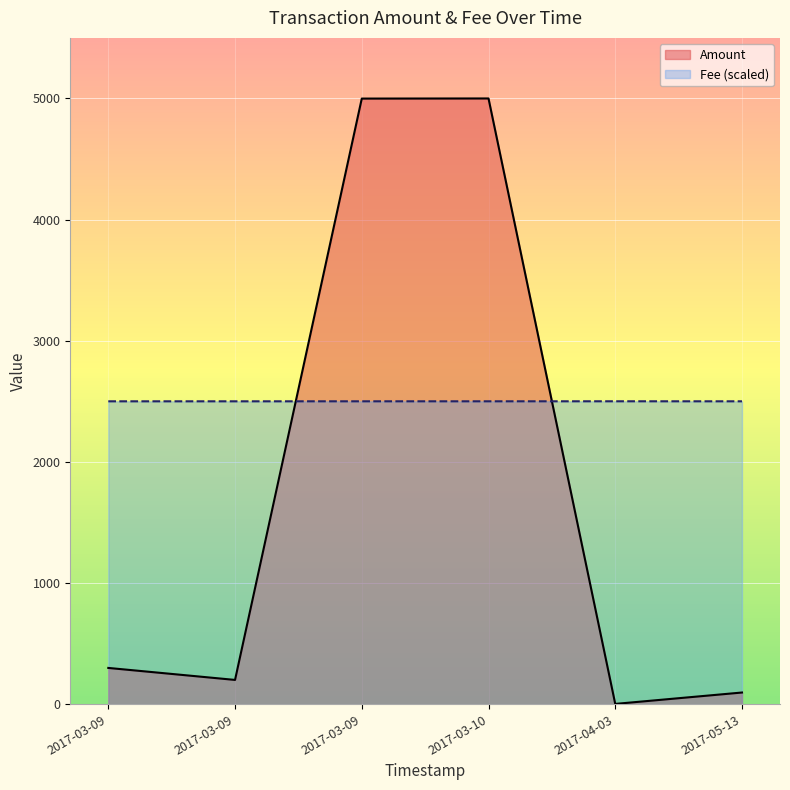

What is the sum of the Fee (scaled) values at 2017-05-13 and 2017-03-09?

5000.0